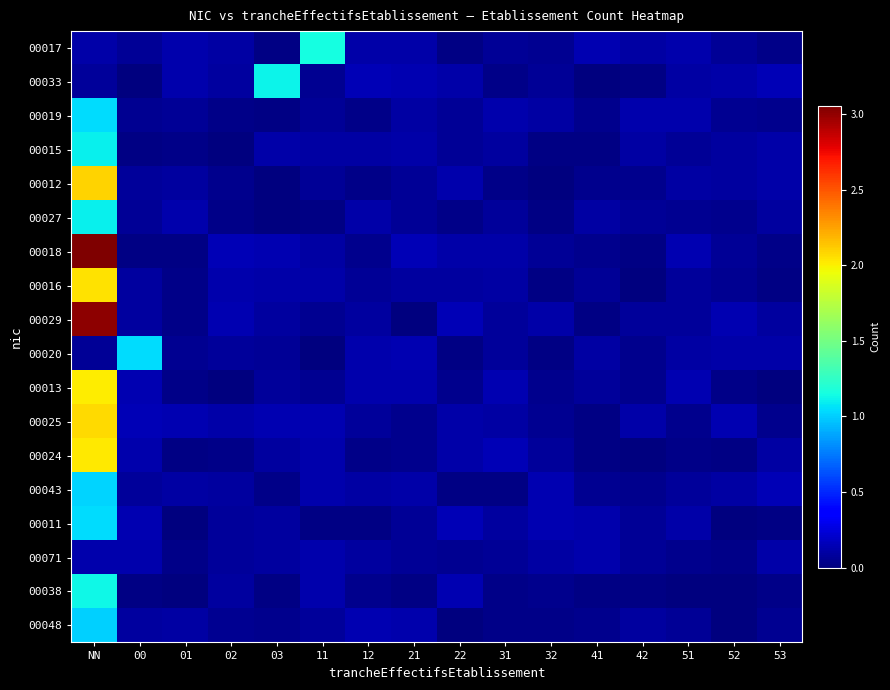

At how many categories does at least one series exceed 1?

4